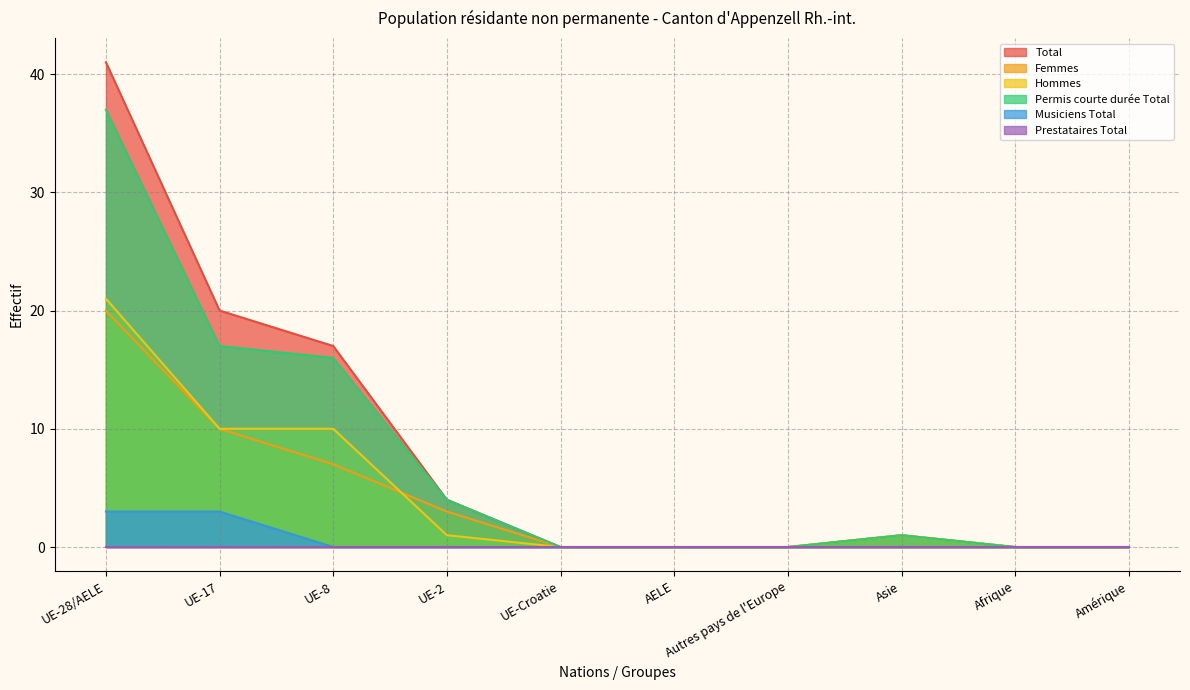

Which series changed the most between UE-8 and Afrique?

Total